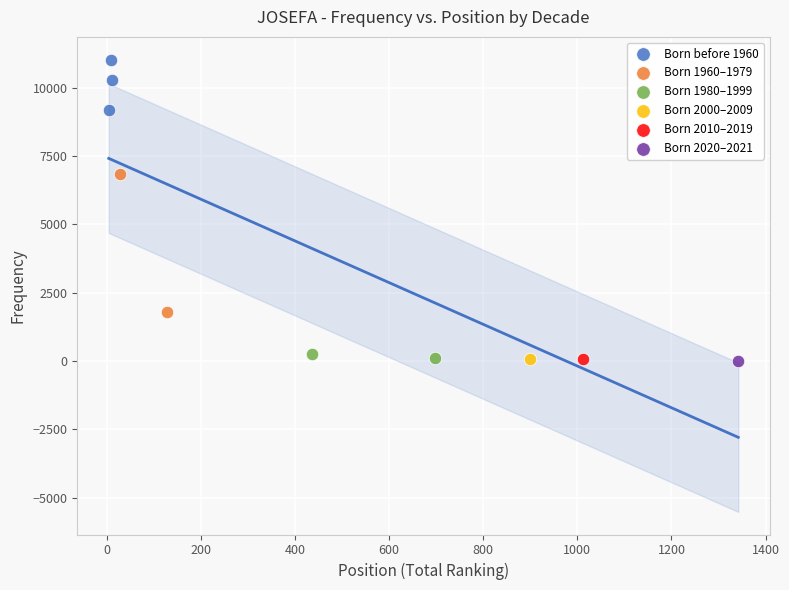

What are all the series names shown in the legend?

Born before 1960, Born 1960–1979, Born 1980–1999, Born 2000–2009, Born 2010–2019, Born 2020–2021